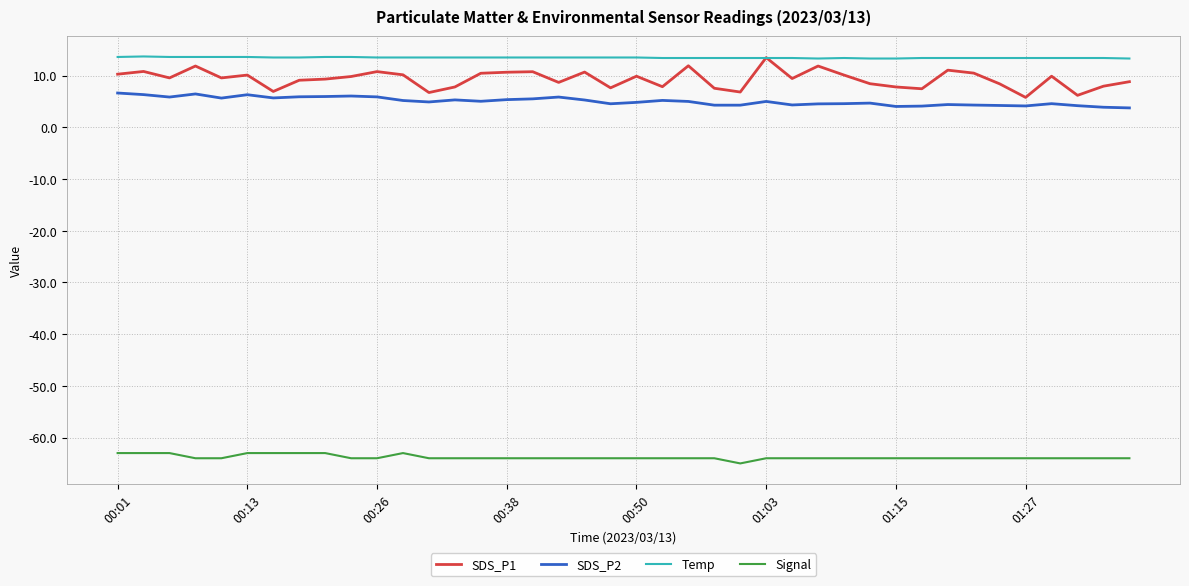

What is the difference between the maximum and second lowest values in the Temp series?

0.4